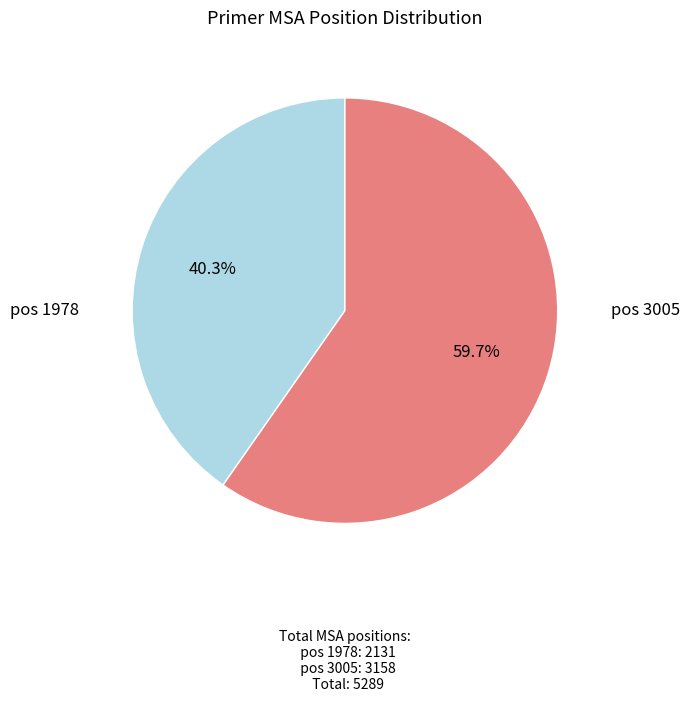

Is there any slice that represents more than half of the pie?

Yes